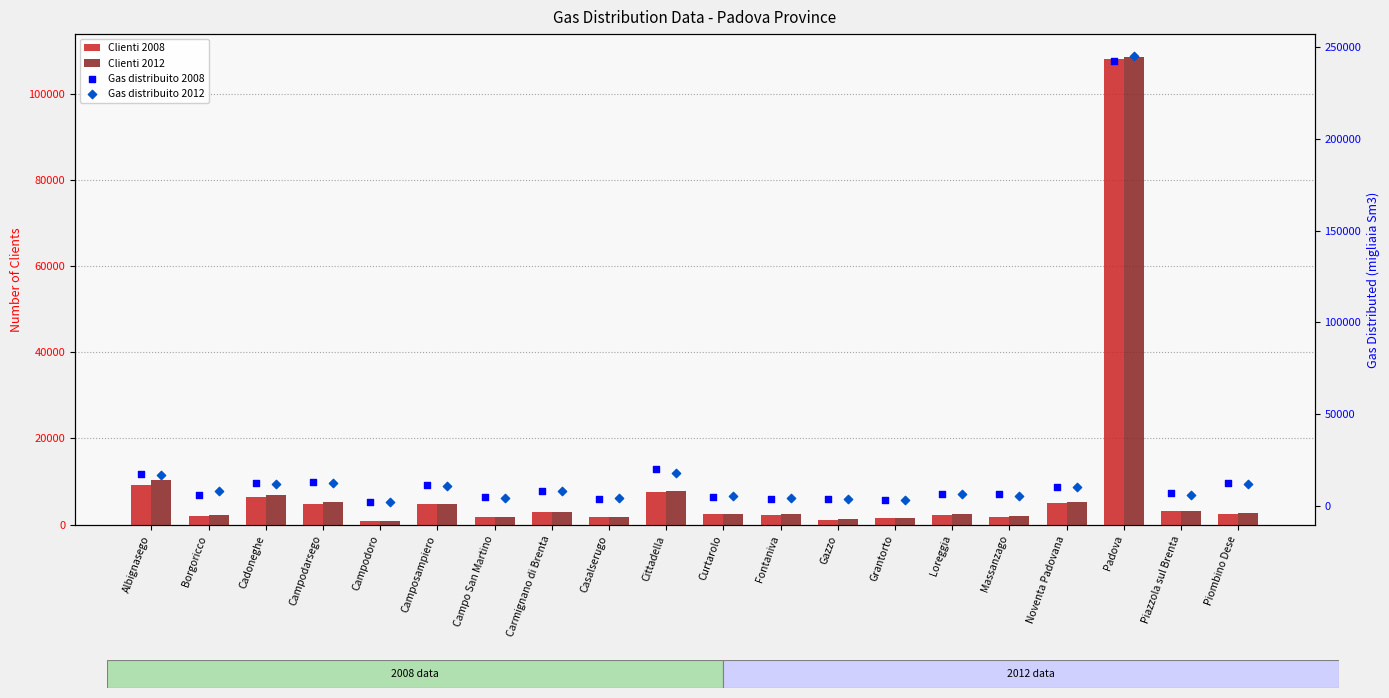

Which series contains the lowest Y value?

Clienti 2008